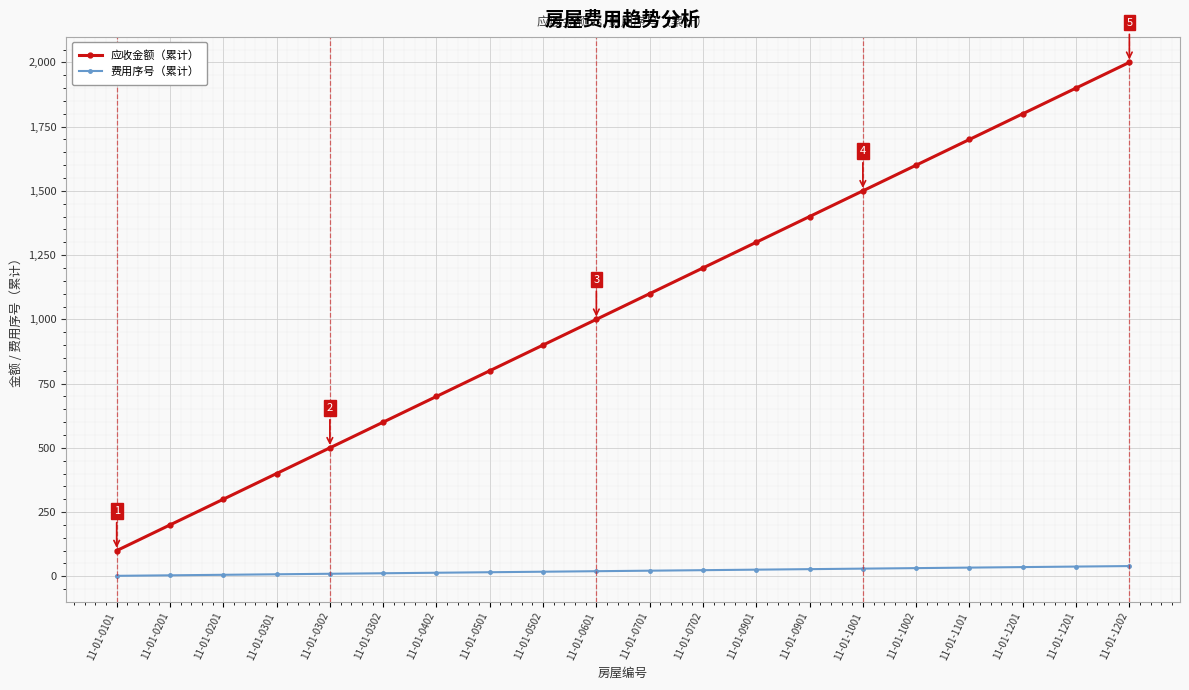

What is the spread (max minus min) of values at 11-01-0201?

196